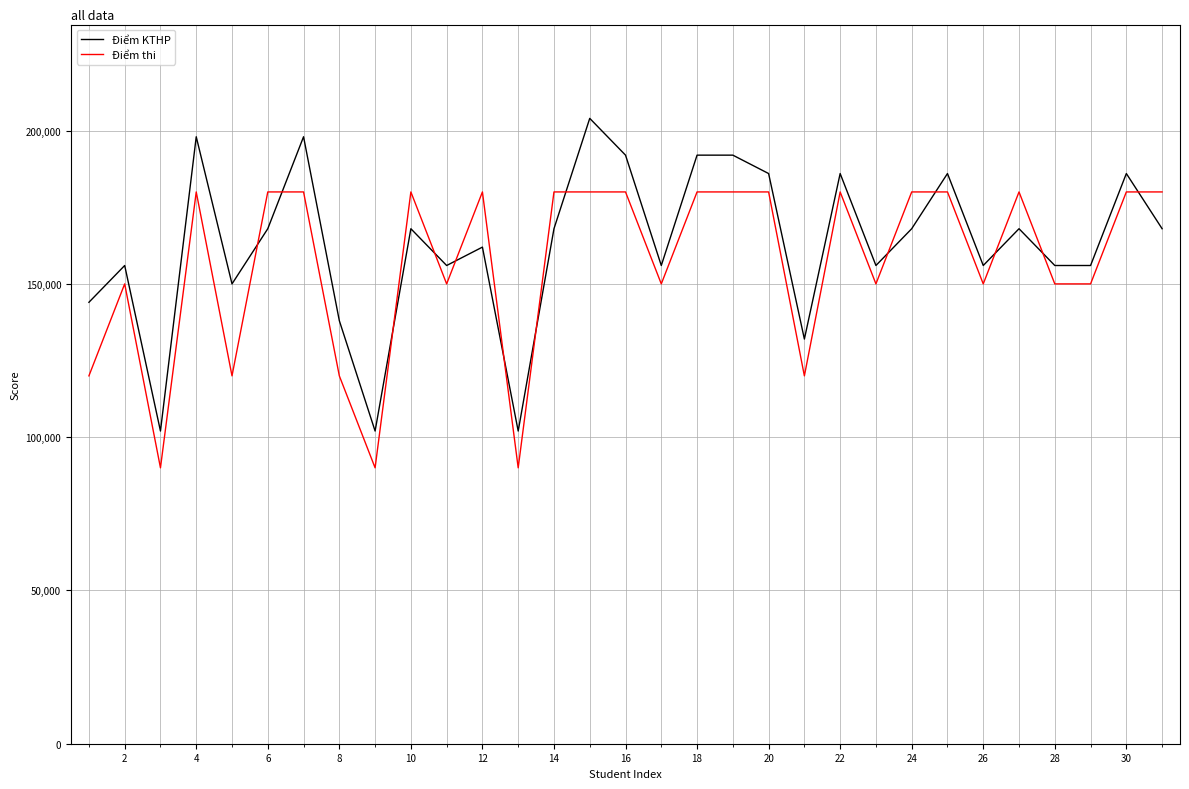

At how many categories does at least one series exceed 92522?

31